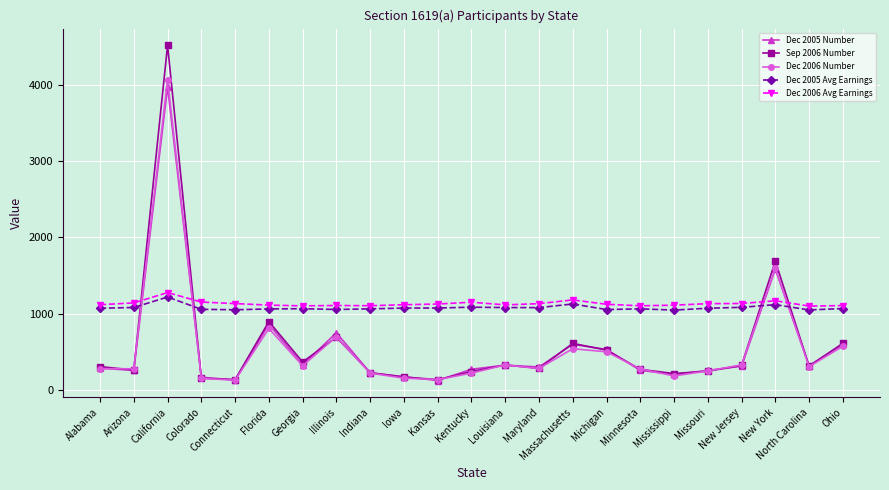

What is the highest value of the Dec 2005 Number series?

3970